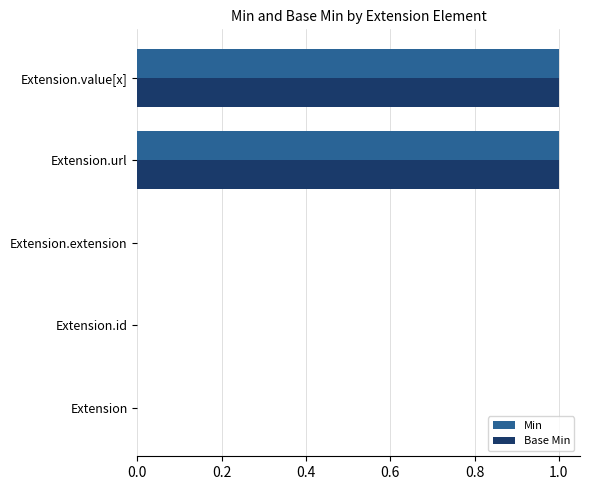

Is the value of Min at Extension.url greater than the value of Base Min at Extension.extension?

Yes